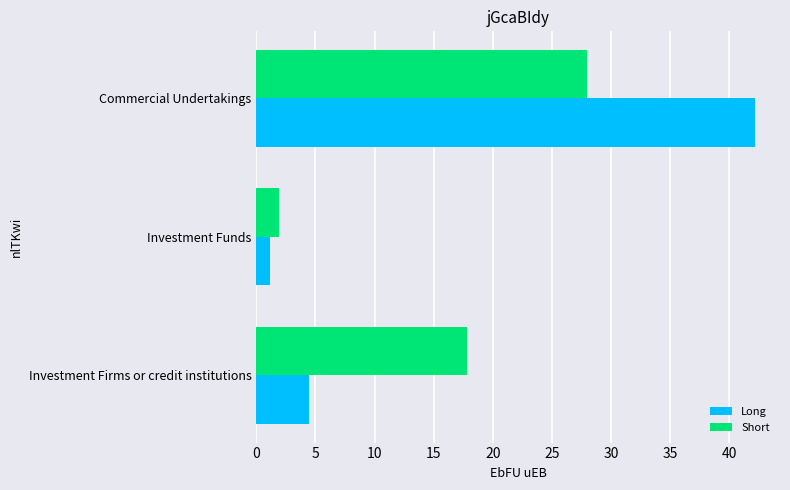

What are all the series names shown in the legend?

Long, Short